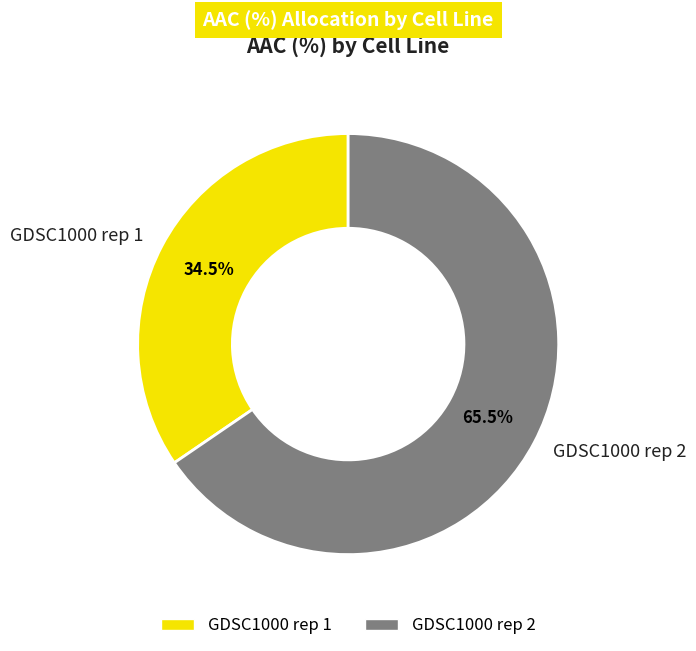

Count the number of slices in the pie.

2